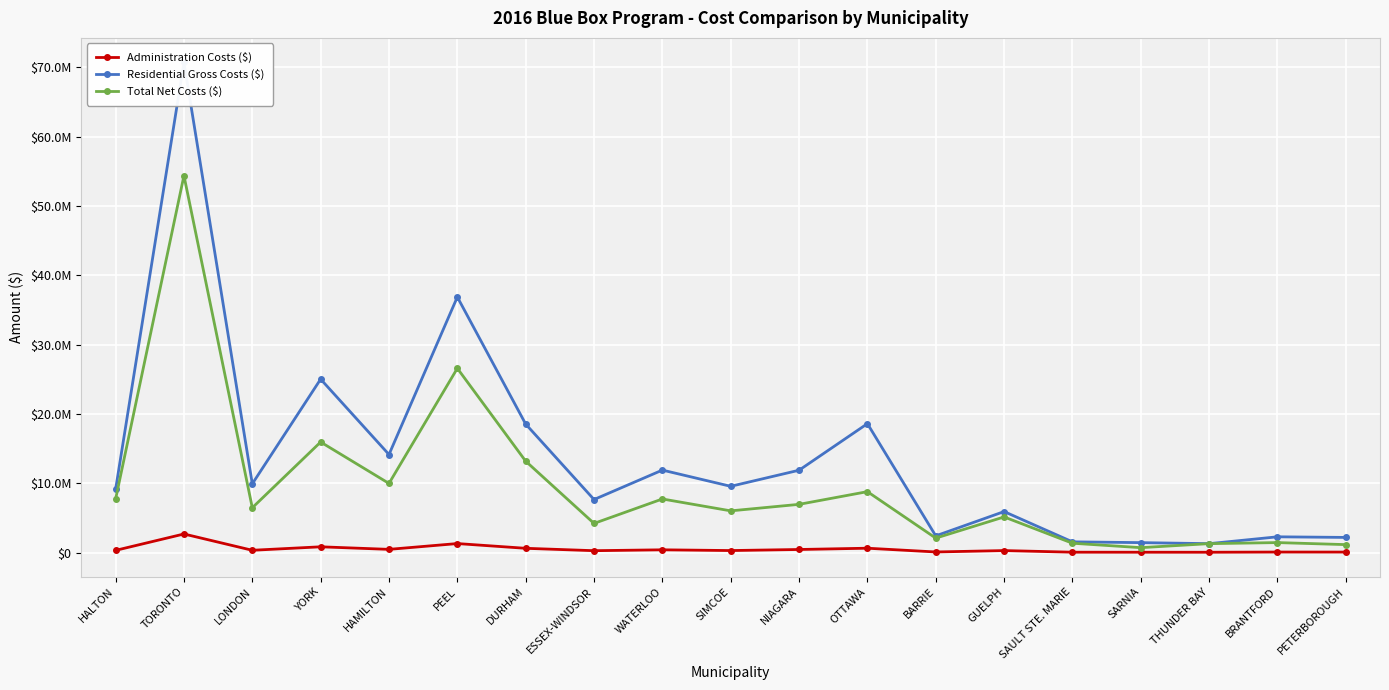

Rank the categories by Total Net Costs ($) value from lowest to highest.

SARNIA, PETERBOROUGH, THUNDER BAY, SAULT STE. MARIE, BRANTFORD, BARRIE, ESSEX-WINDSOR, GUELPH, SIMCOE, LONDON, NIAGARA, HALTON, WATERLOO, OTTAWA, HAMILTON, DURHAM, YORK, PEEL, TORONTO